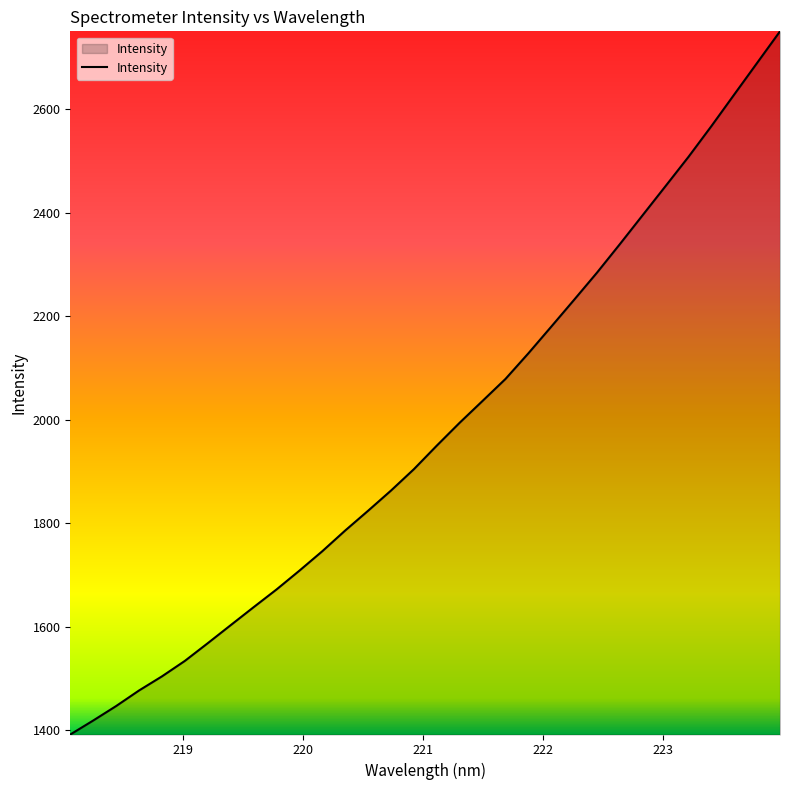

What is the minimum value shown in the chart?

1391.7